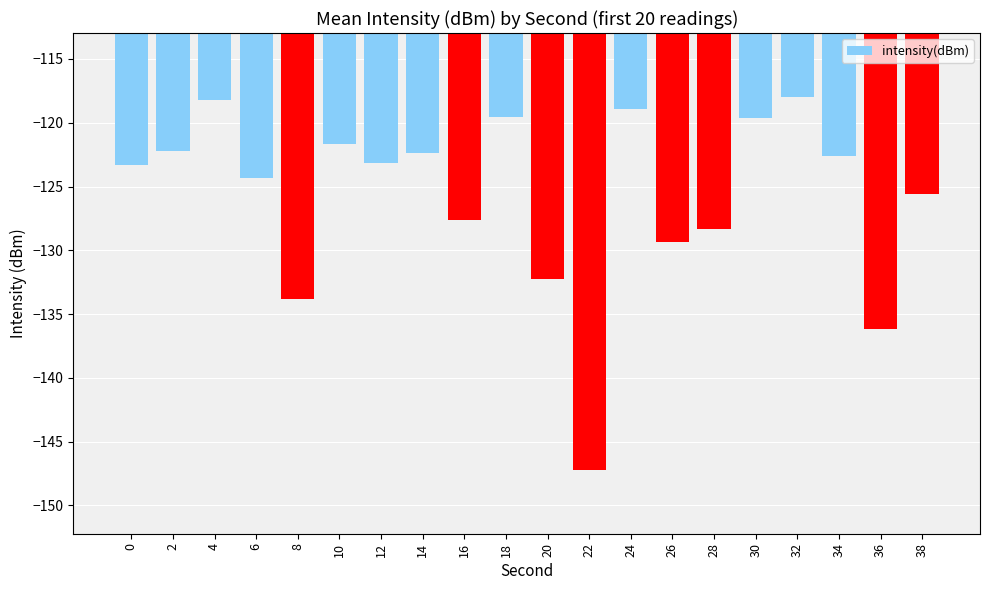

Which category has the lowest value across all series?

22